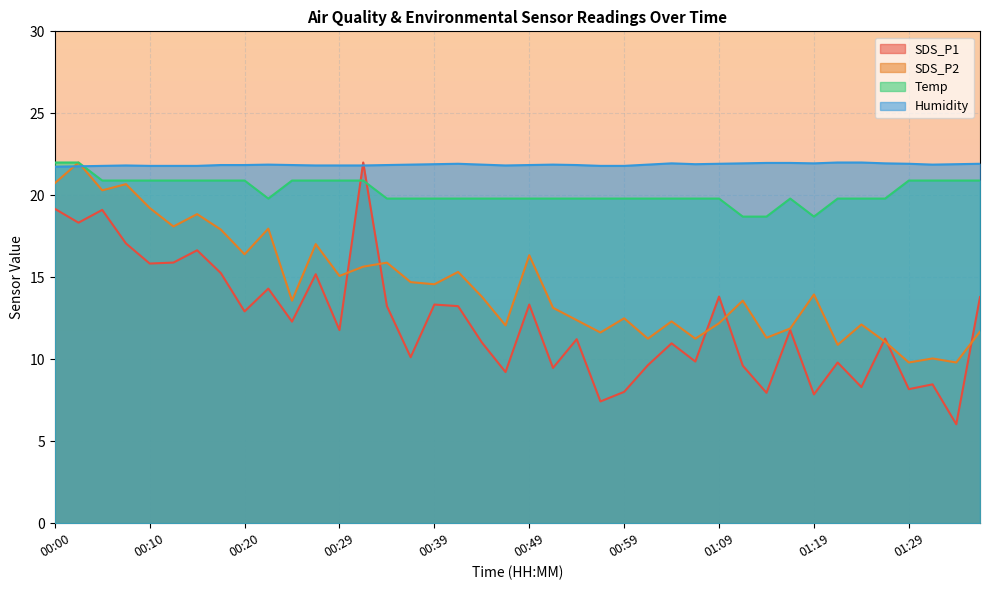

What is the label of the 13th point from the left?

00:29